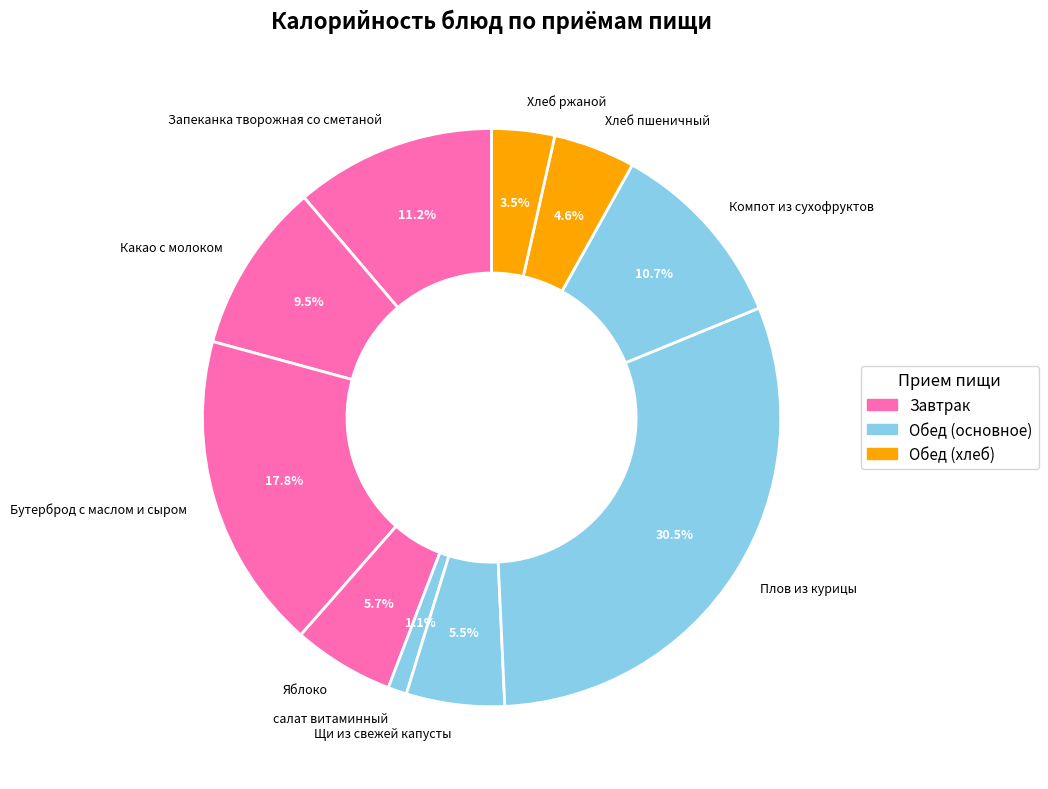

To the nearest percent, what is the average slice percentage?

10%